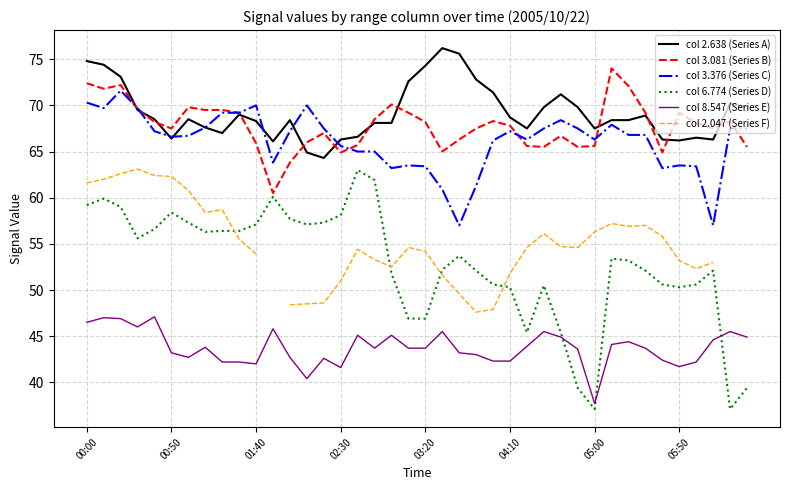

Which series has the widest spread of values?

col 6.774 (Series D)